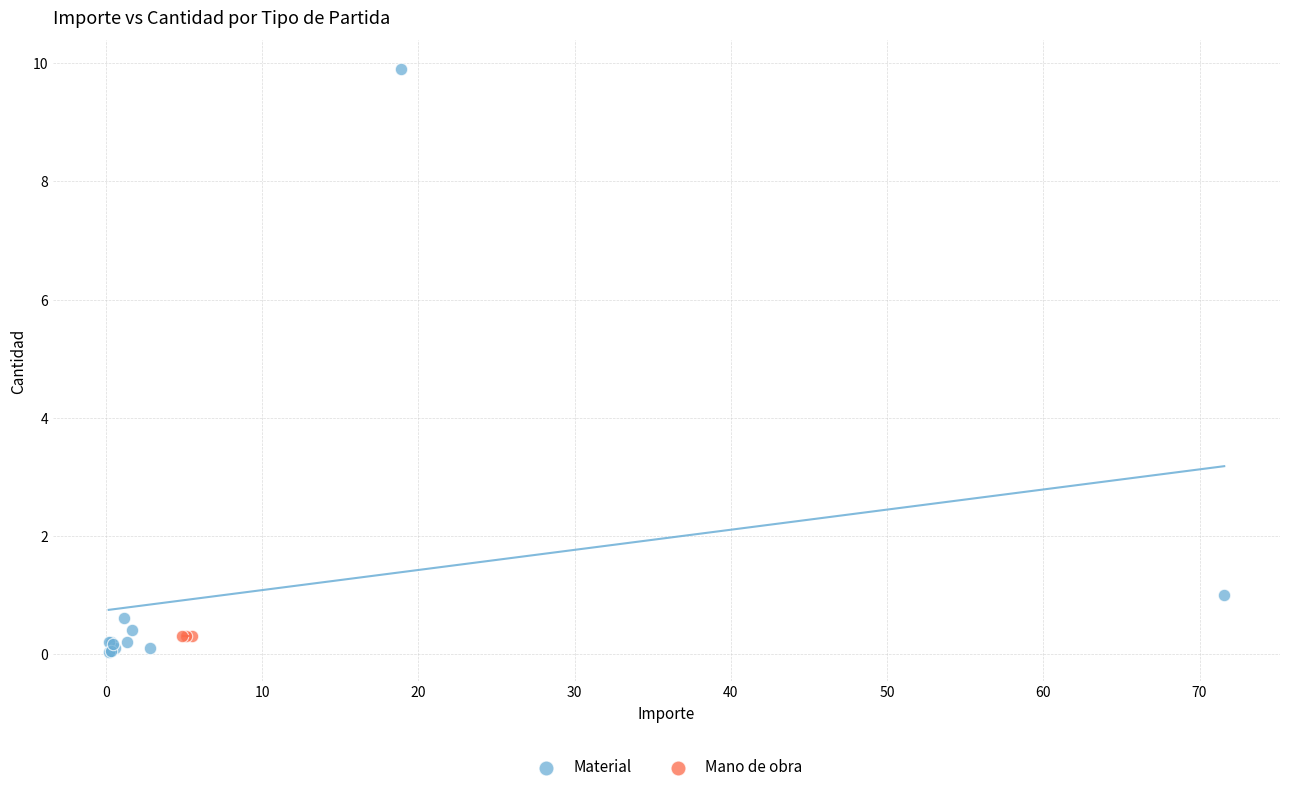

Which series contains the highest Y value?

Material